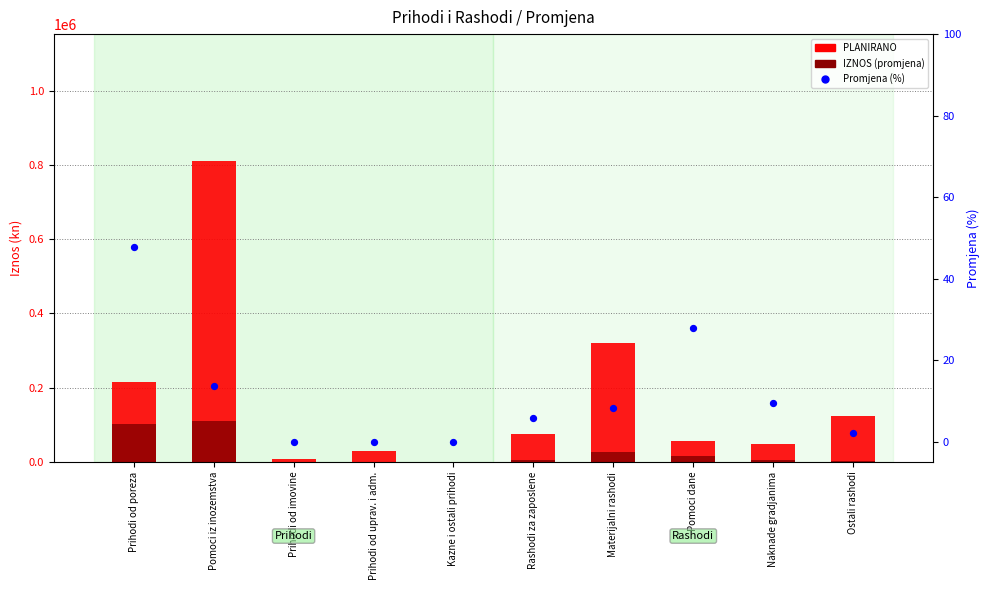

Which series contains the highest Y value?

PLANIRANO